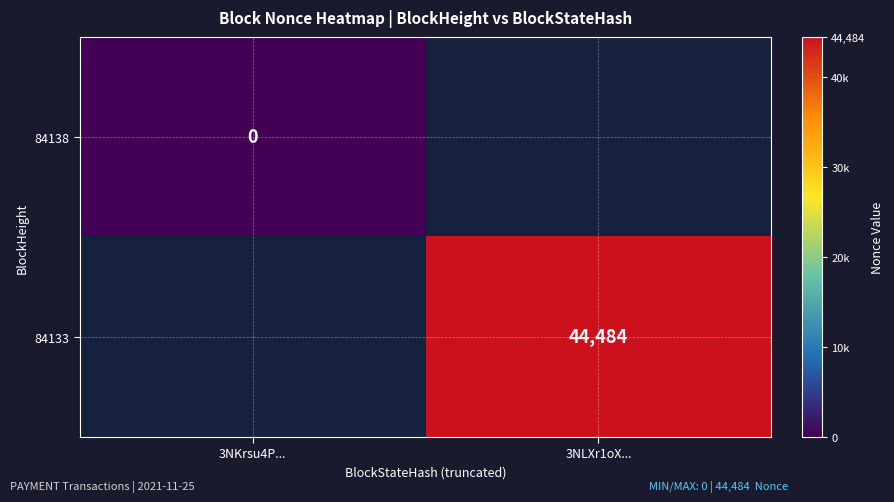

Rank the categories by 84133 value from highest to lowest.

3NKrsu4P..., 3NLXr1oX...